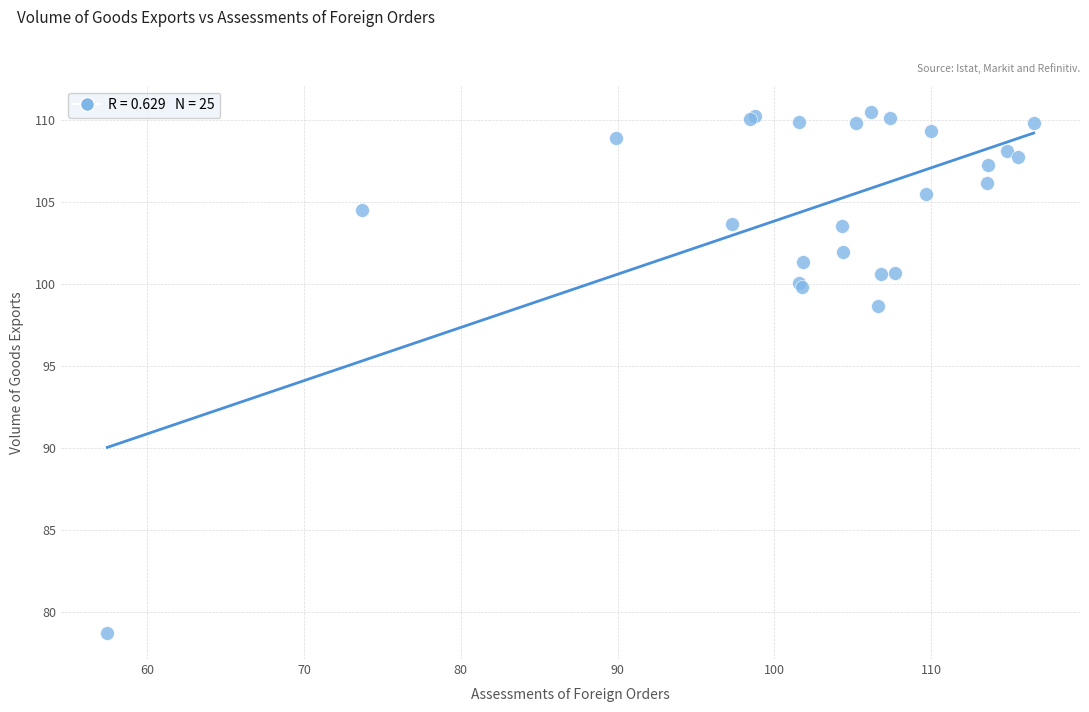

What Y value in the scatter plot is closest to 94?

98.7